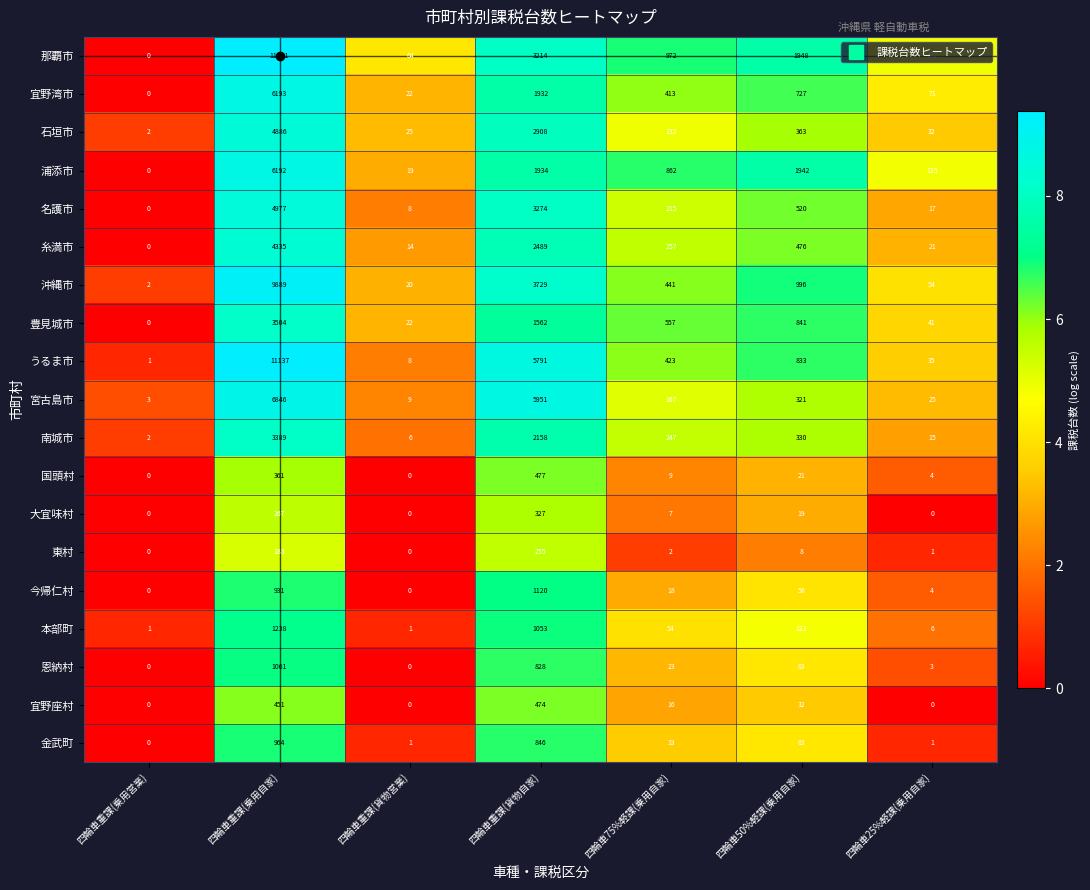

What is the average value of the 沖縄市 series?

2162